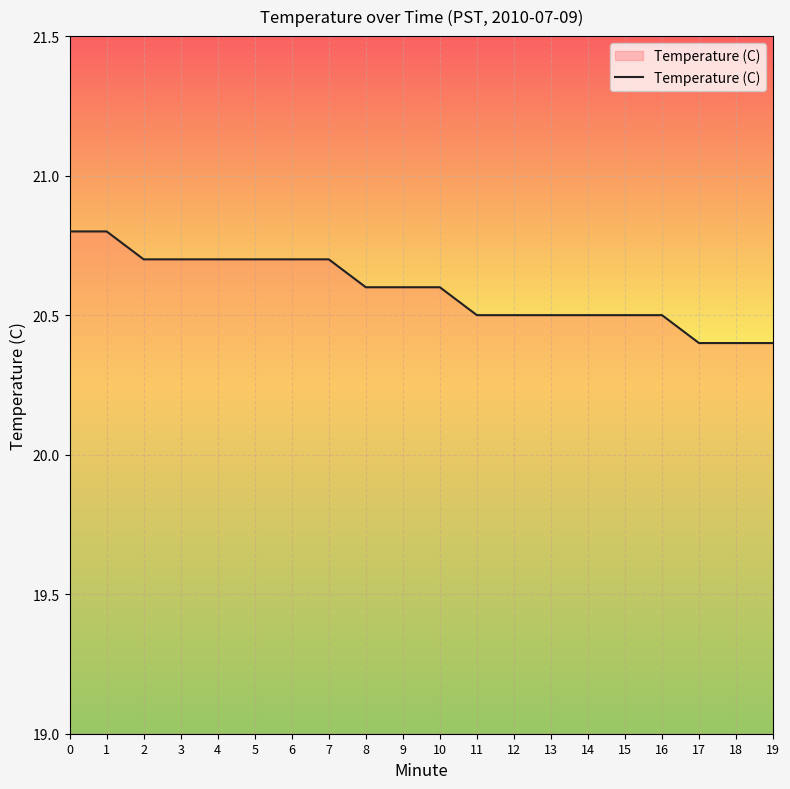

The chart shows a value of 20.7 at 5. True or false?

True